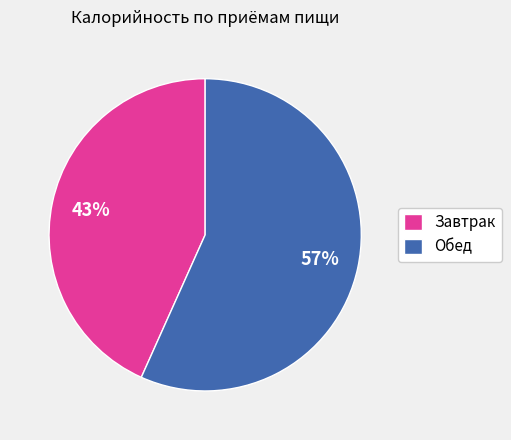

Which has a higher value, Завтрак or Обед?

Обед